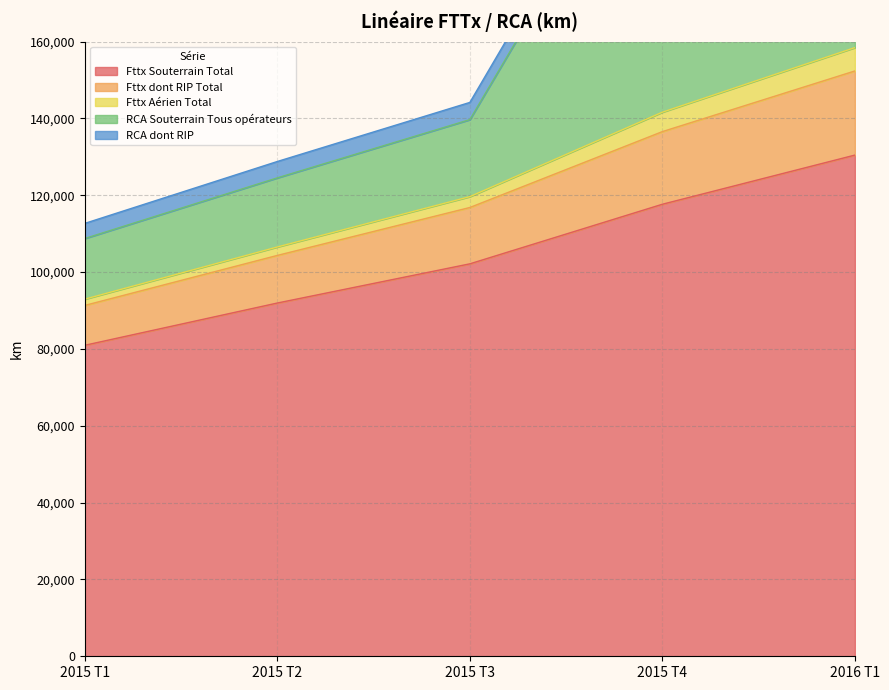

What is the maximum value shown in the chart?

249991.9